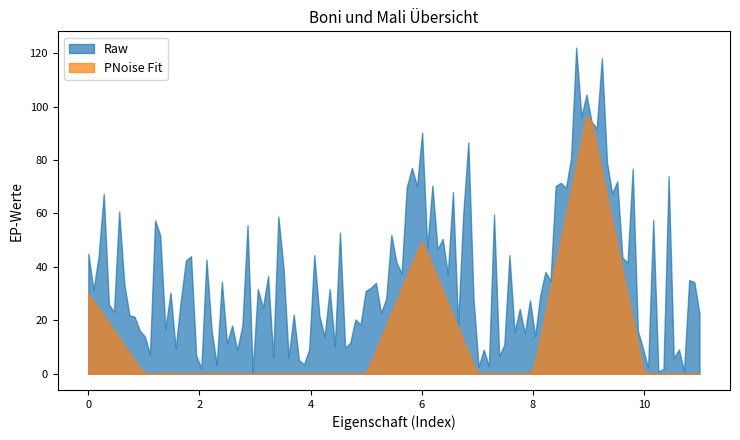

Which series has the widest spread of values?

Raw